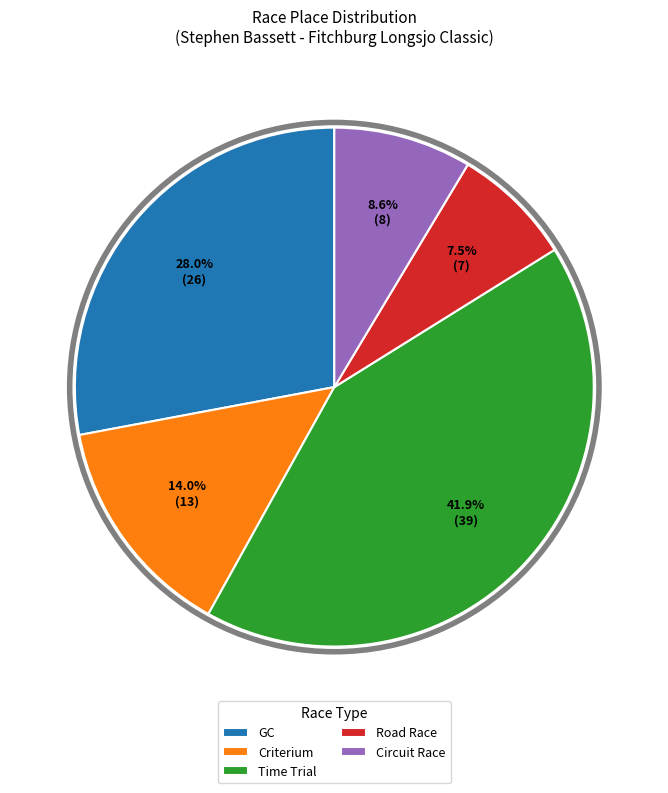

Which has a higher value, Criterium or GC?

GC